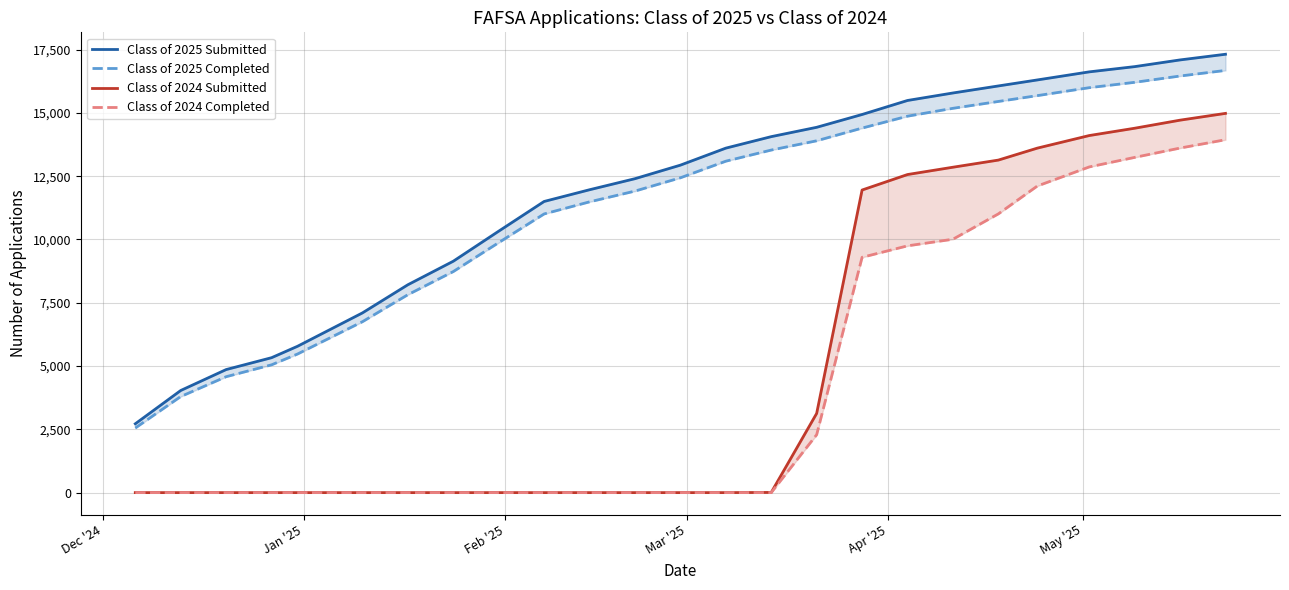

How many data points does each series have?

25